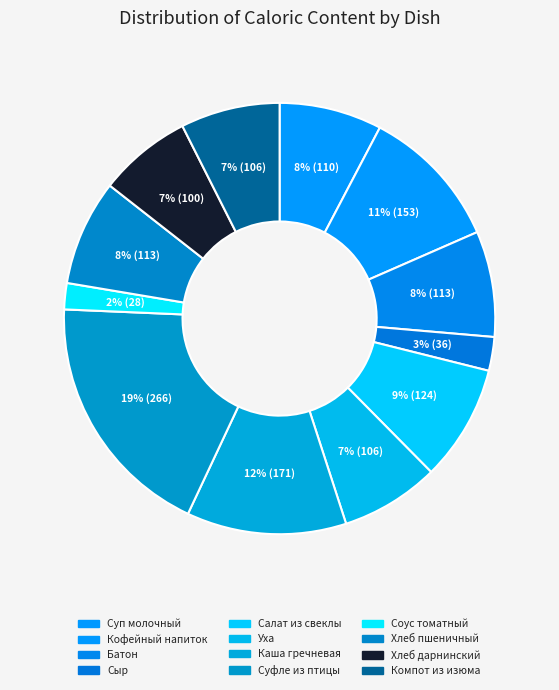

How many slices are in this pie chart?

12